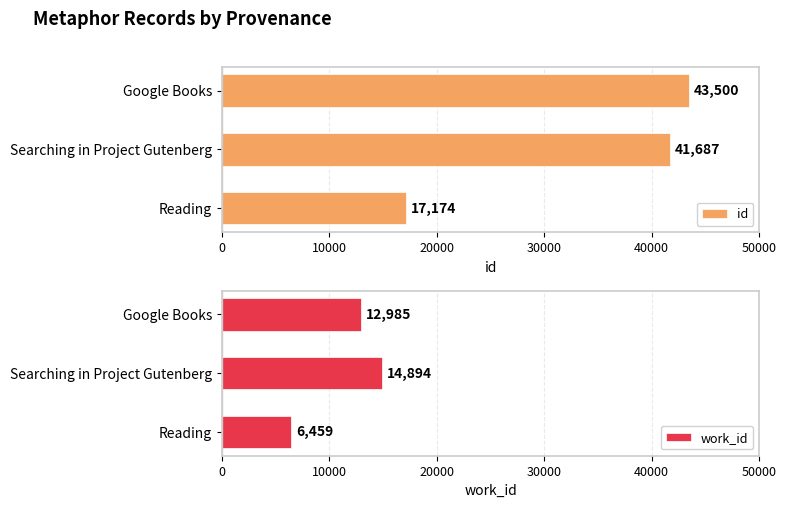

What value does the id series have at Searching in Project Gutenberg?

41687